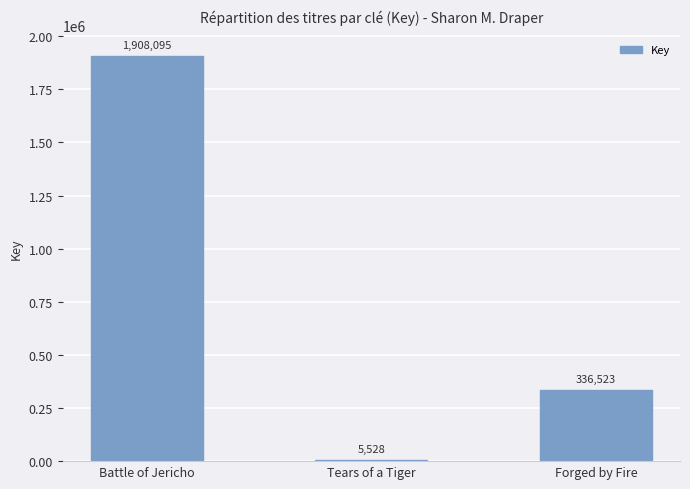

The chart shows a value of 734033 at Battle of Jericho. True or false?

False